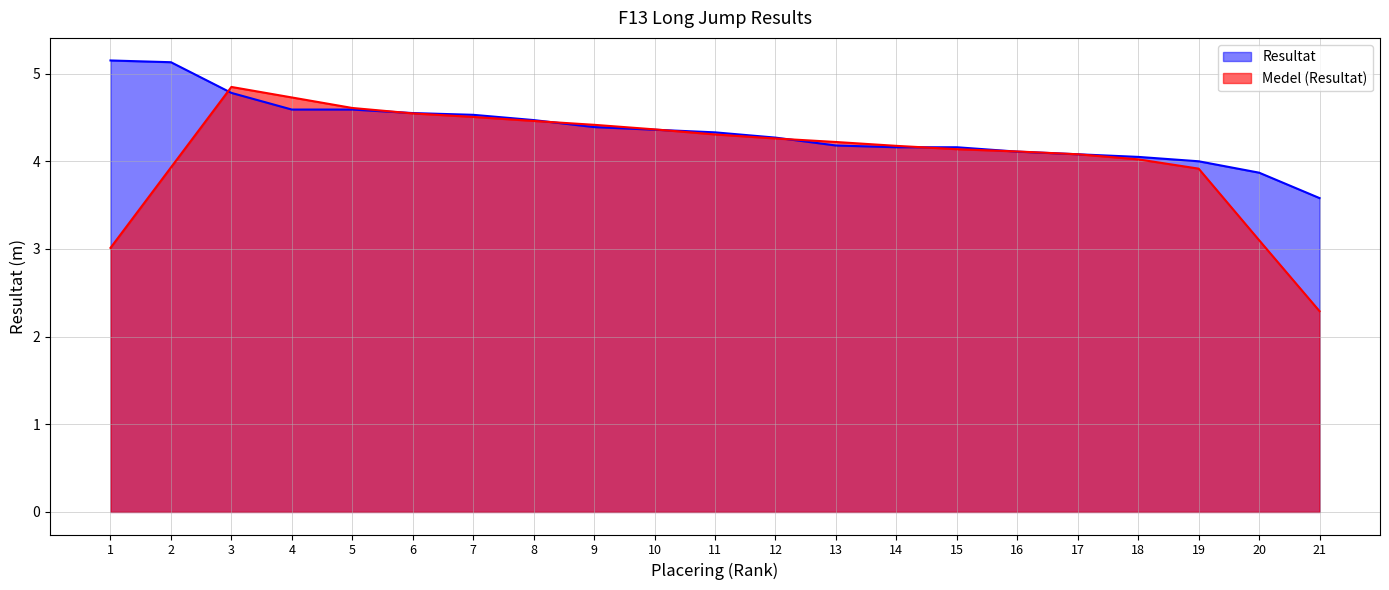

What is the minimum value shown in the chart?

2.3